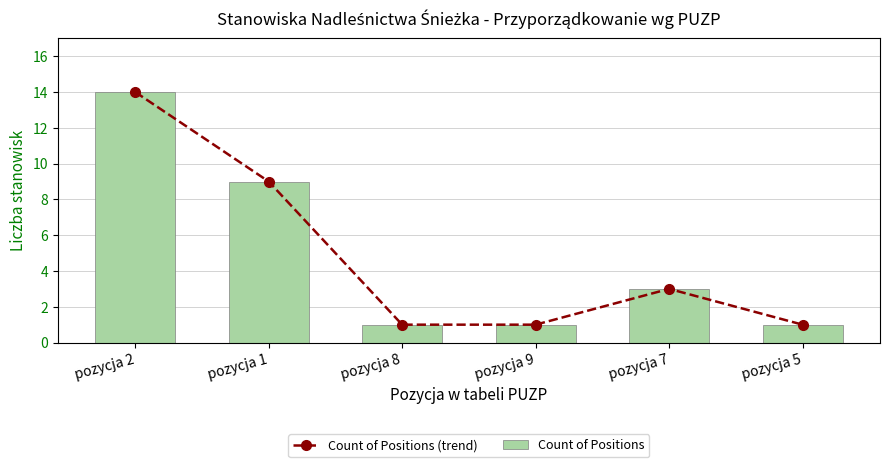

What is the lowest value of the Count of Positions series?

1